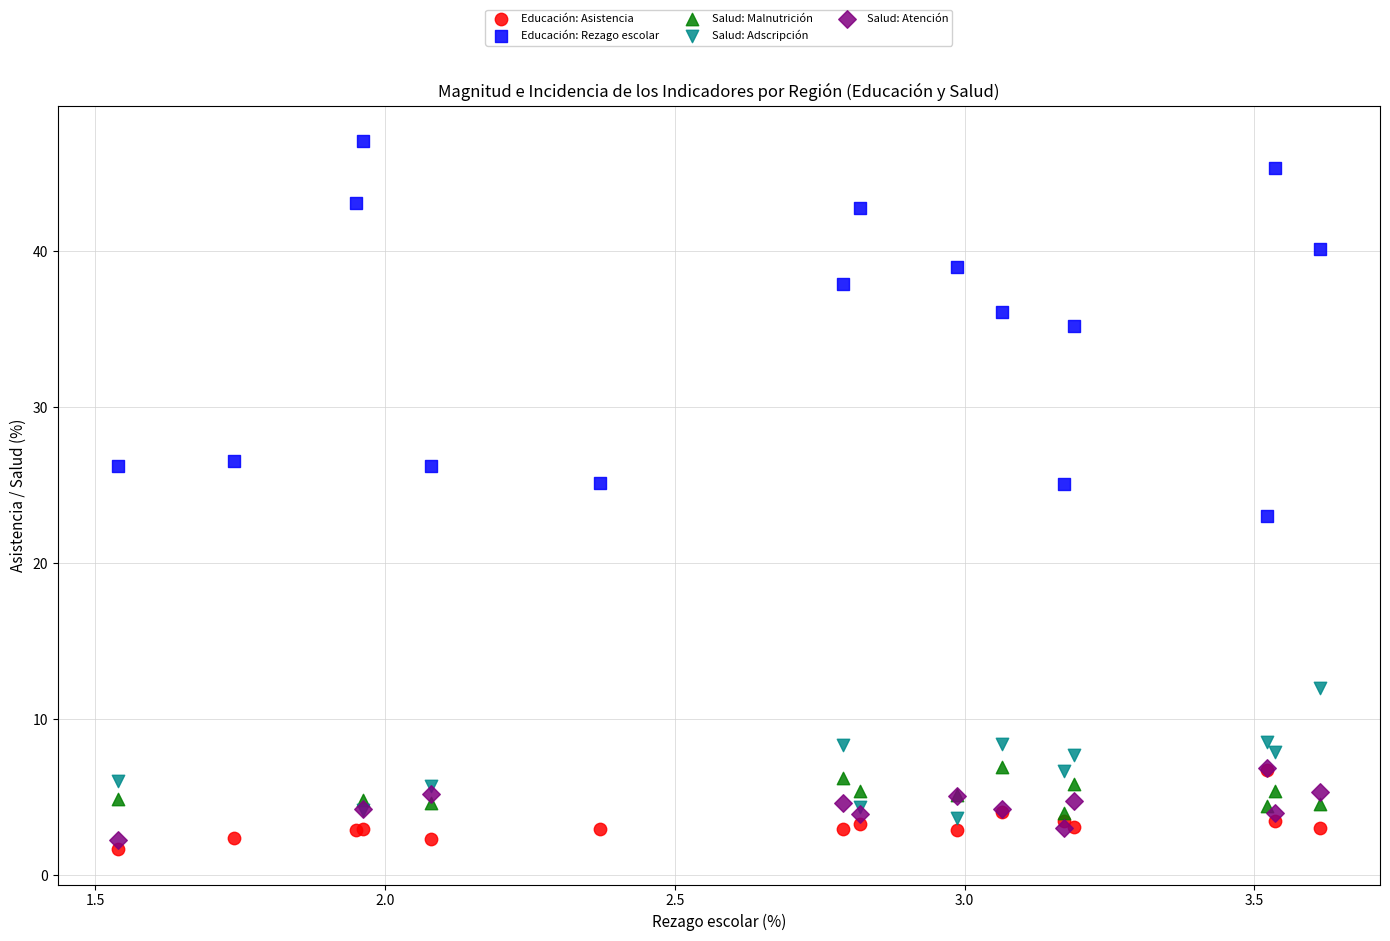

Which series reaches the minimum Y coordinate?

Educación: Asistencia